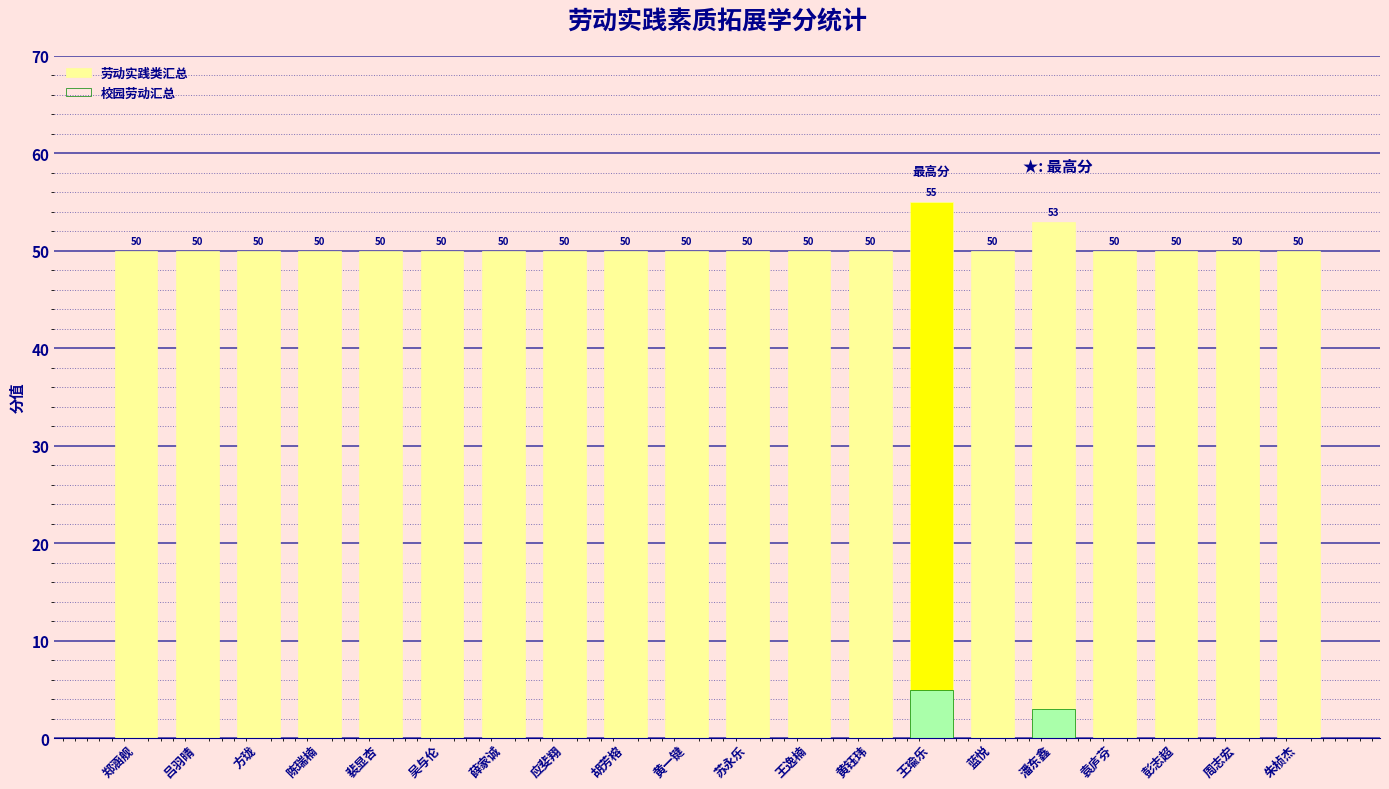

The 校园劳动汇总 series shows 3 at 彭志超. True or false?

False